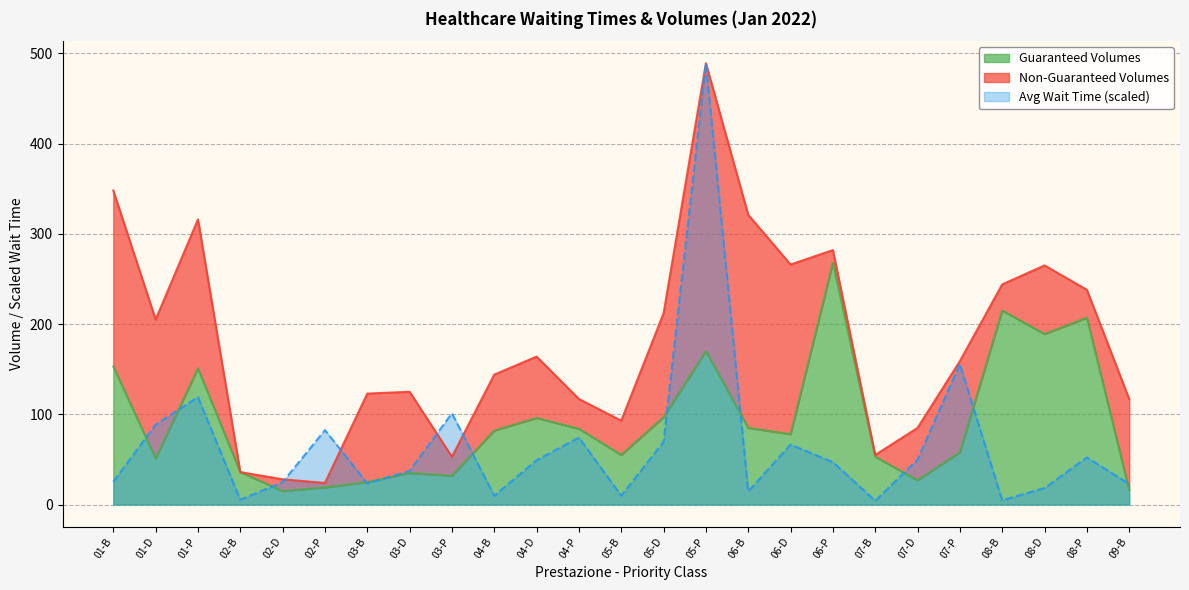

True or false: Avg Wait Time has more than 2 interior local peaks.

True